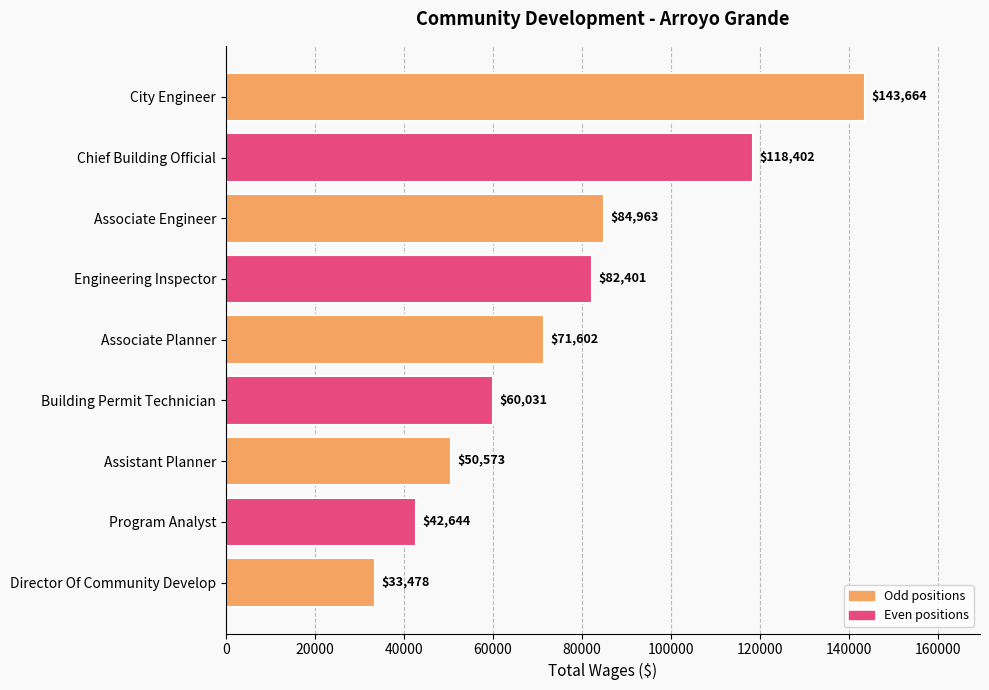

What is the average value?

76418